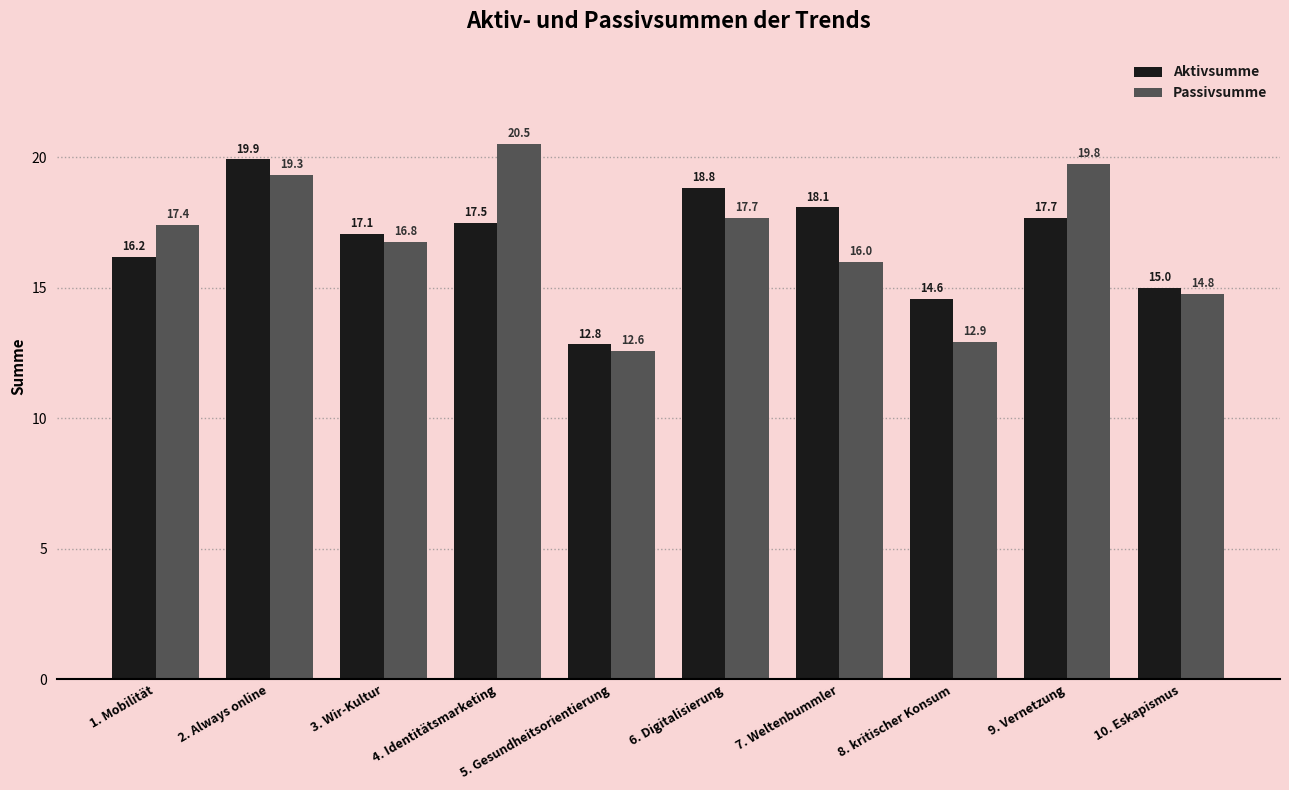

Which series changed the most between 6. Digitalisierung and 8. kritischer Konsum?

Passivsumme